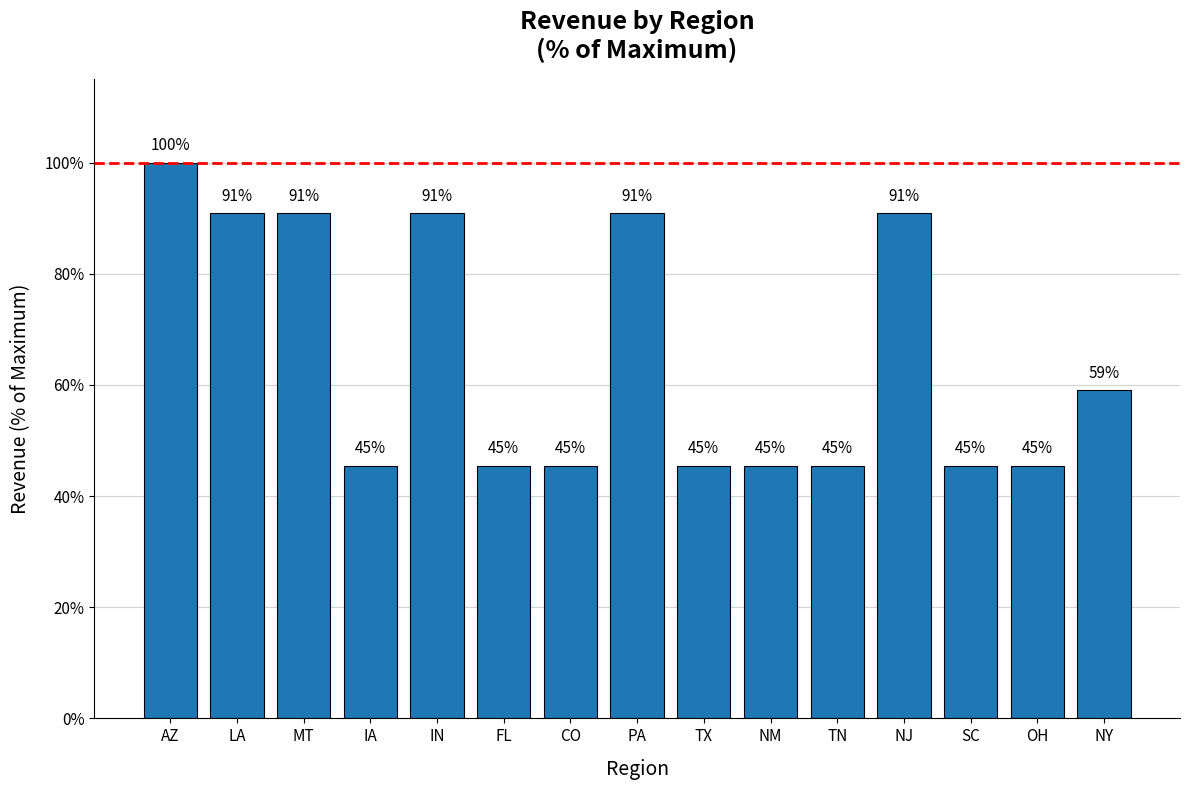

Reading left to right, extract all data points from this chart.

AZ=100.0	LA=90.9	MT=90.9	IA=45.5	IN=90.9	FL=45.5	CO=45.5	PA=90.9	TX=45.5	NM=45.5	TN=45.5	NJ=90.9	SC=45.5	OH=45.5	NY=59.1